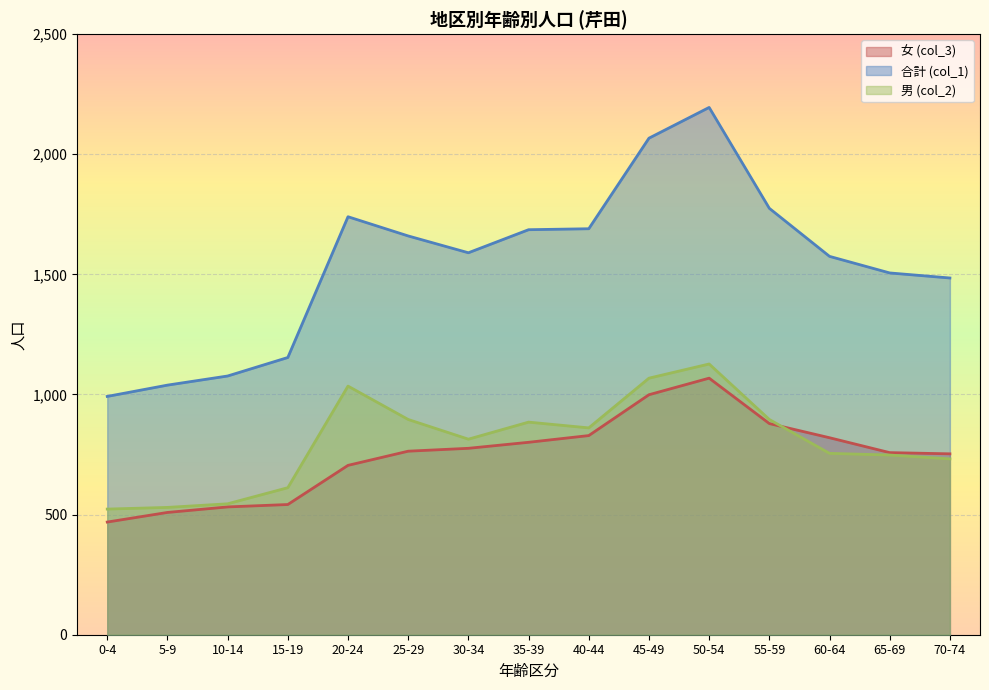

Reading left to right, transcribe all the data shown in this chart.

女 (col_3): 0-4=469	5-9=509	10-14=532	15-19=542	20-24=705	25-29=764	30-34=776	35-39=801	40-44=829	45-49=999	50-54=1068	55-59=879	60-64=820	65-69=758	70-74=753
合計 (col_1): 0-4=992	5-9=1039	10-14=1077	15-19=1154	20-24=1740	25-29=1660	30-34=1590	35-39=1686	40-44=1690	45-49=2067	50-54=2195	55-59=1775	60-64=1575	65-69=1506	70-74=1485
男 (col_2): 0-4=523	5-9=530	10-14=545	15-19=612	20-24=1035	25-29=896	30-34=814	35-39=885	40-44=861	45-49=1068	50-54=1127	55-59=896	60-64=755	65-69=748	70-74=732